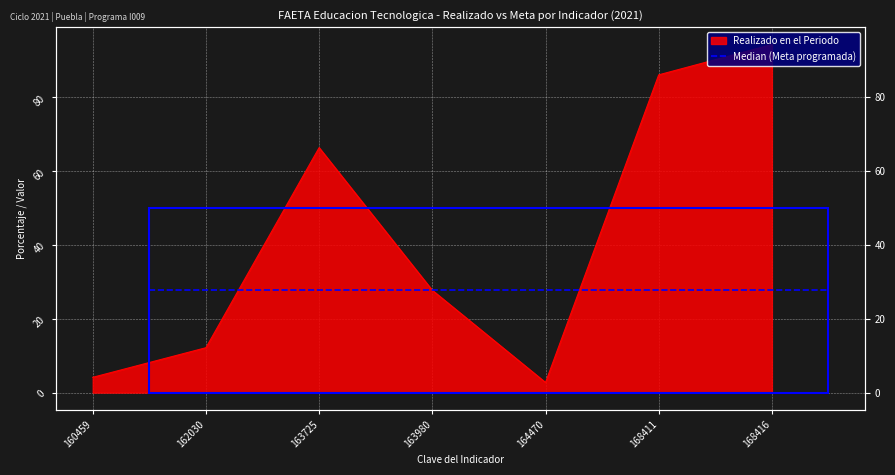

List the labels in order of value, smallest first.

164470, 160459, 162030, 163980, 163725, 168411, 168416